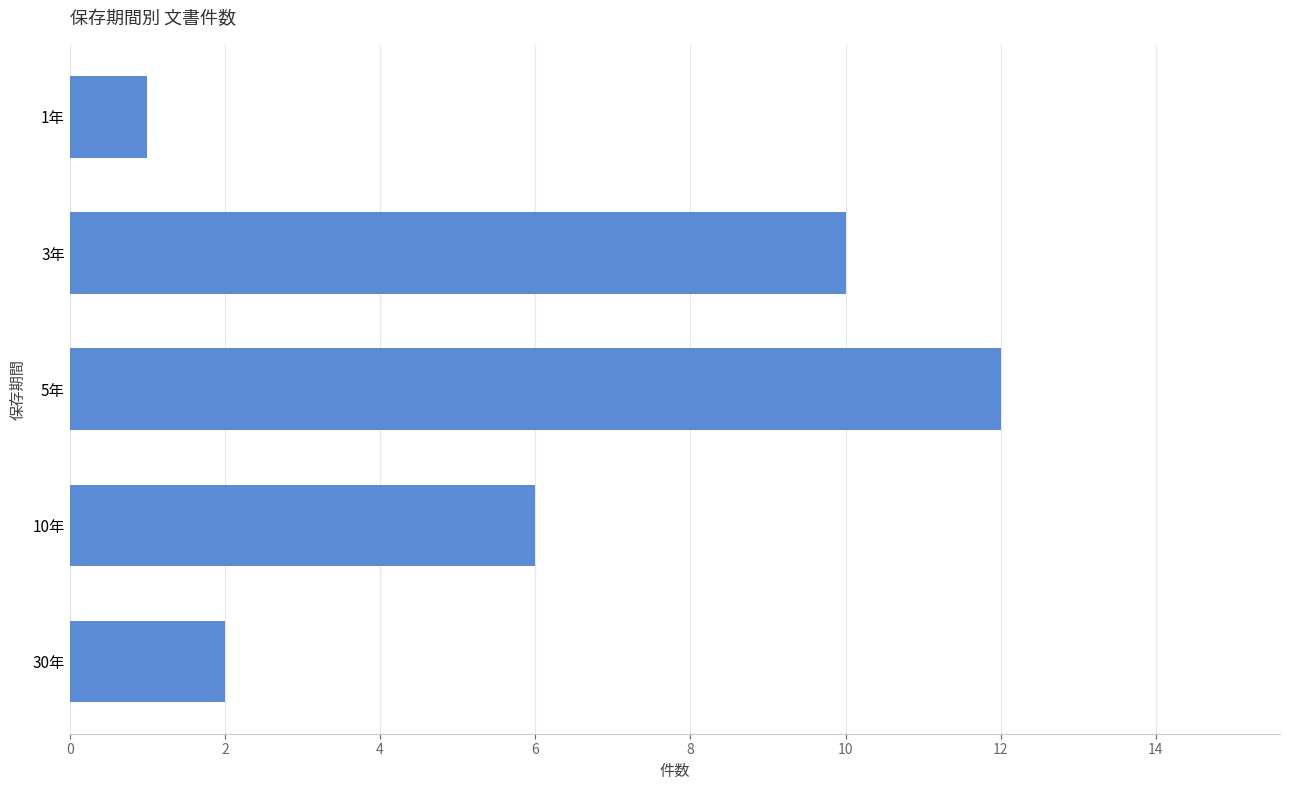

Between 1年 and 3年, which is larger?

3年